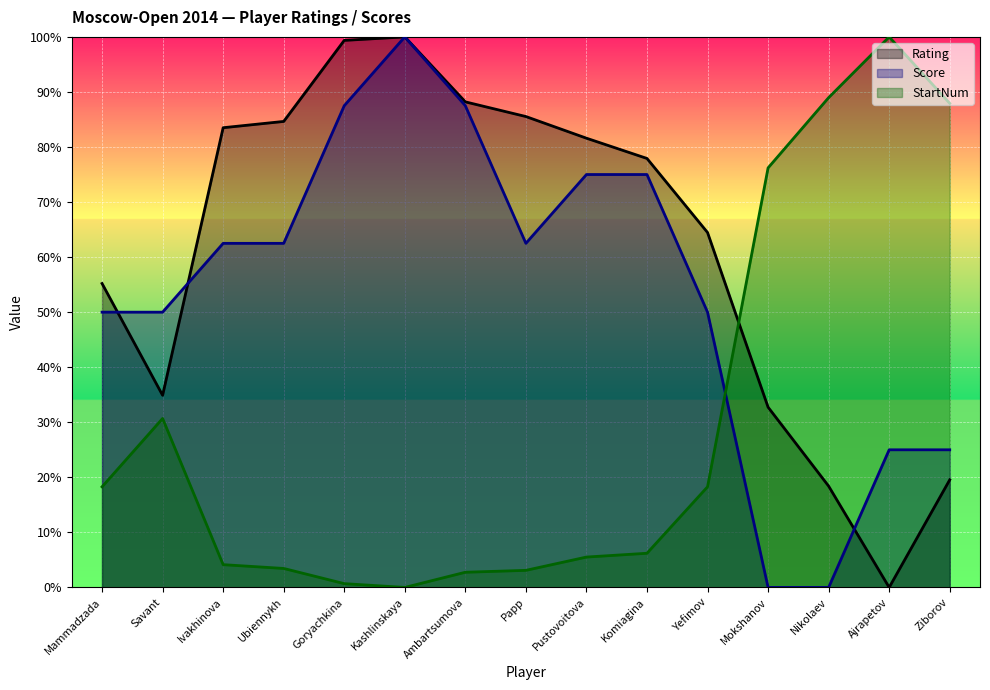

What is the label of the 15th point from the left?

Ziborov